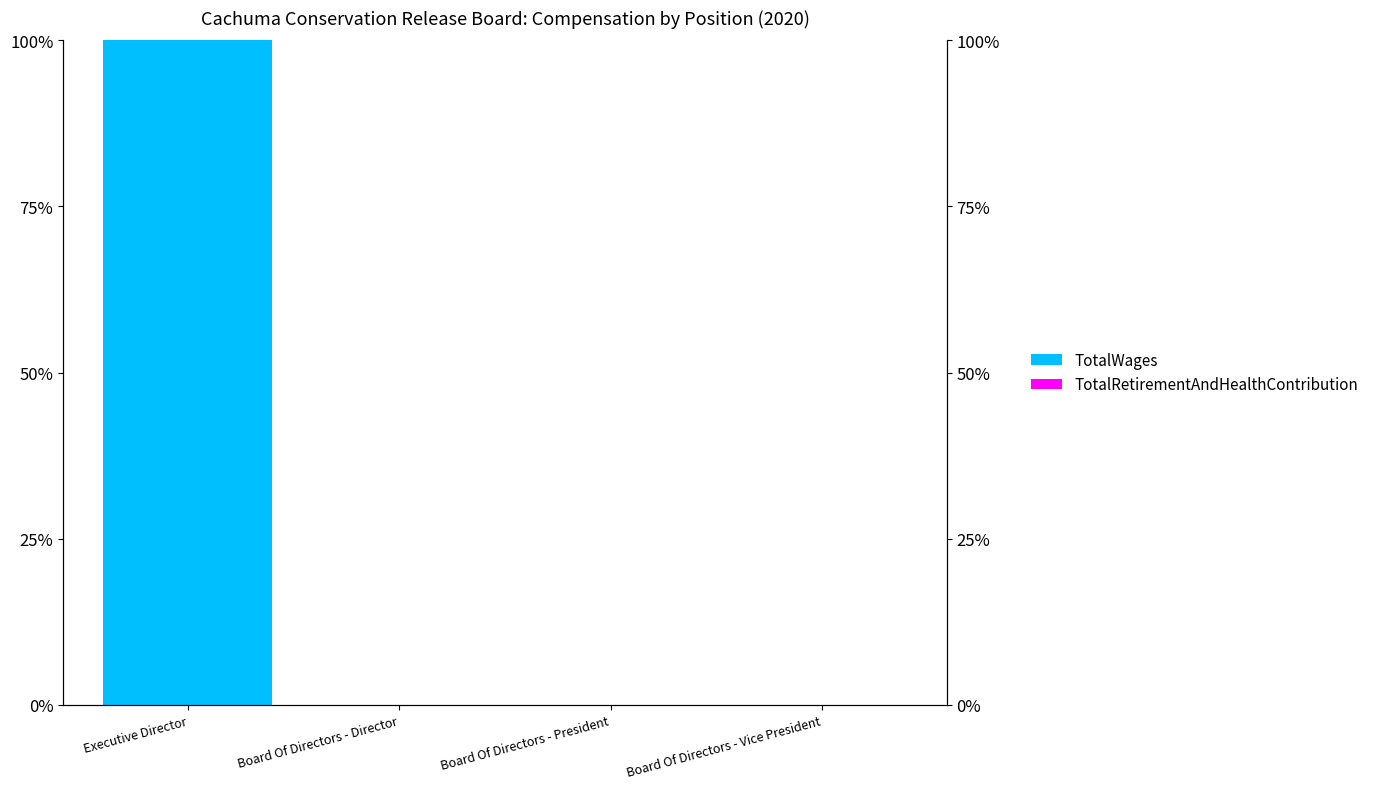

Between Board Of Directors - President and Board Of Directors - Vice President, which series saw the biggest shift?

TotalWages